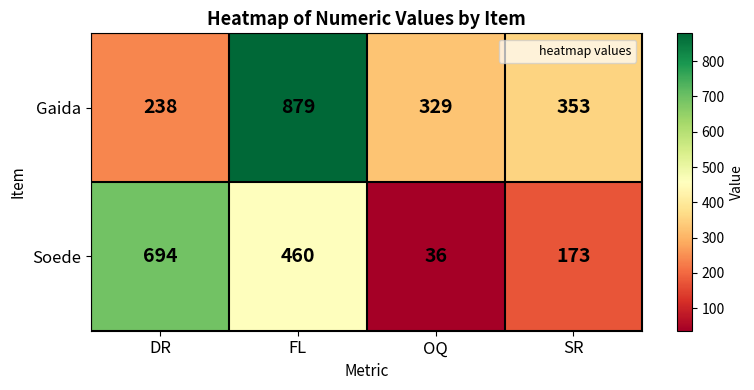

True or false: Gaida has a value of 329 at OQ.

True